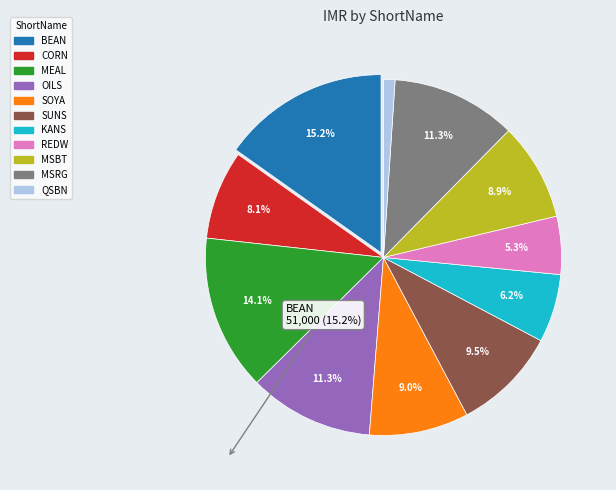

To the nearest percent, what is the difference between the MSRG and QSBN slice percentages?

10%